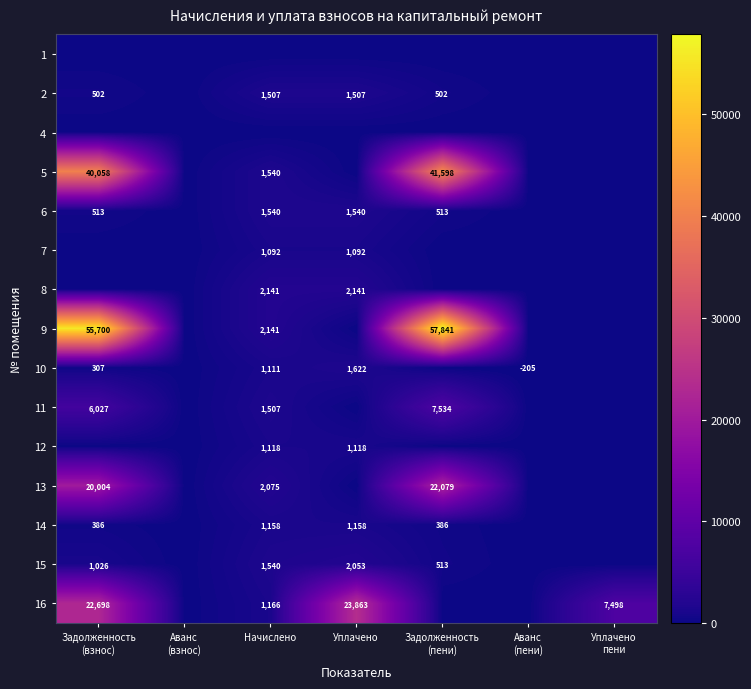

What is the total value across all series at Начислено?

19635.1